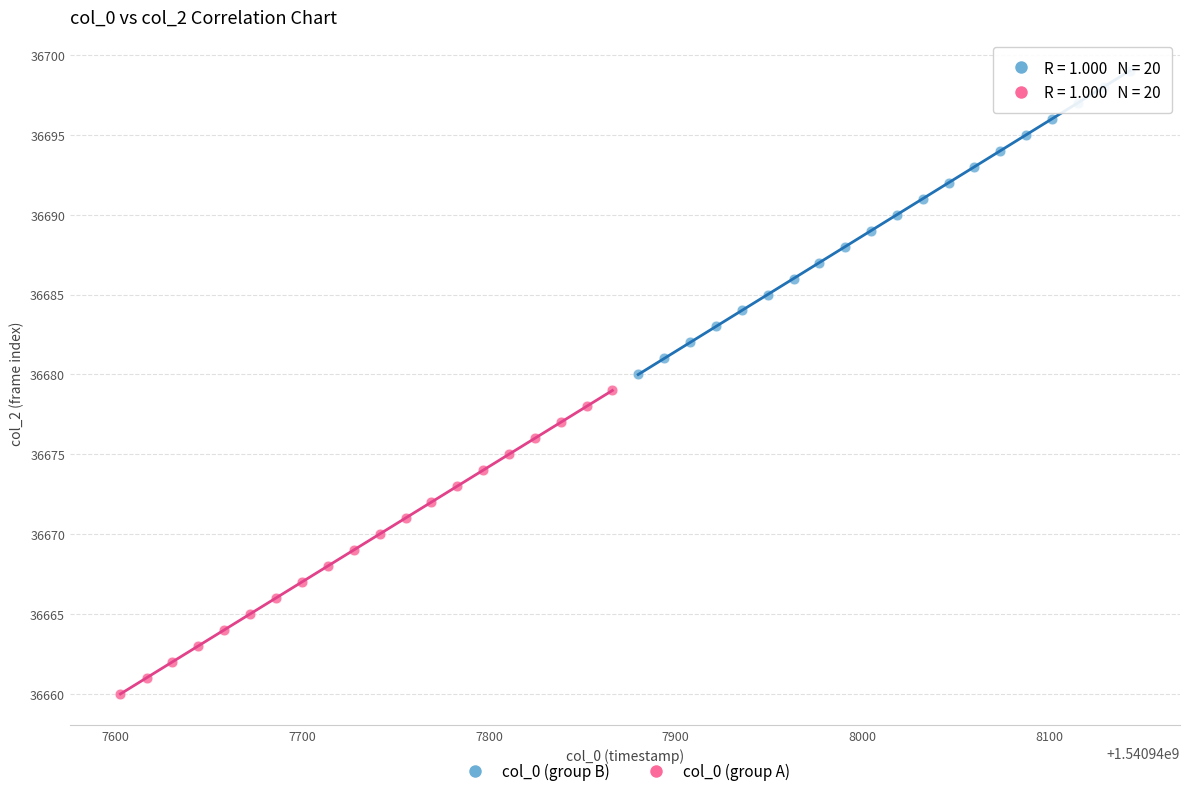

What are all the series names shown in the legend?

col_0 (group B), col_0 (group A)